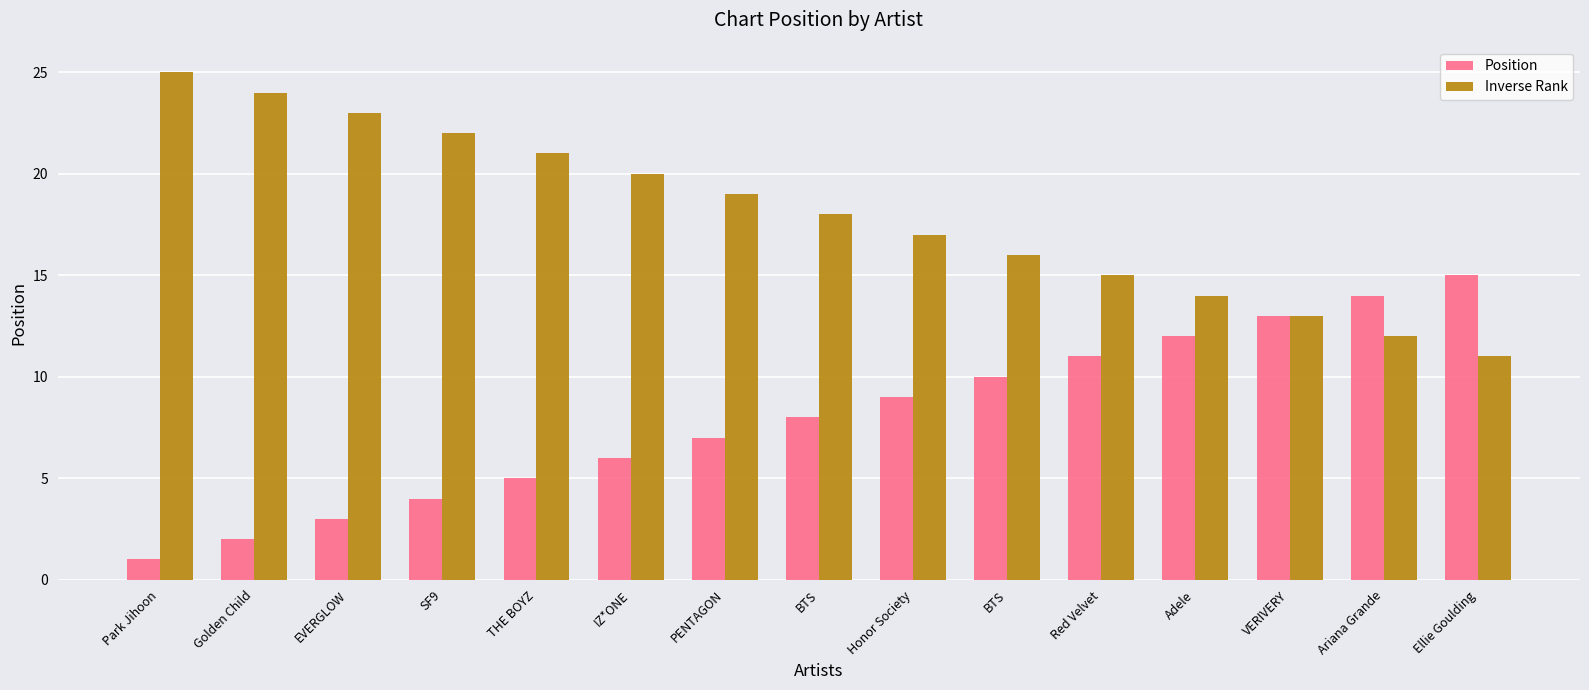

List the labels in order of Inverse Rank value, largest first.

Park Jihoon, Golden Child, EVERGLOW, SF9, THE BOYZ, IZ*ONE, PENTAGON, BTS, Honor Society, BTS, Red Velvet, Adele, VERIVERY, Ariana Grande, Ellie Goulding